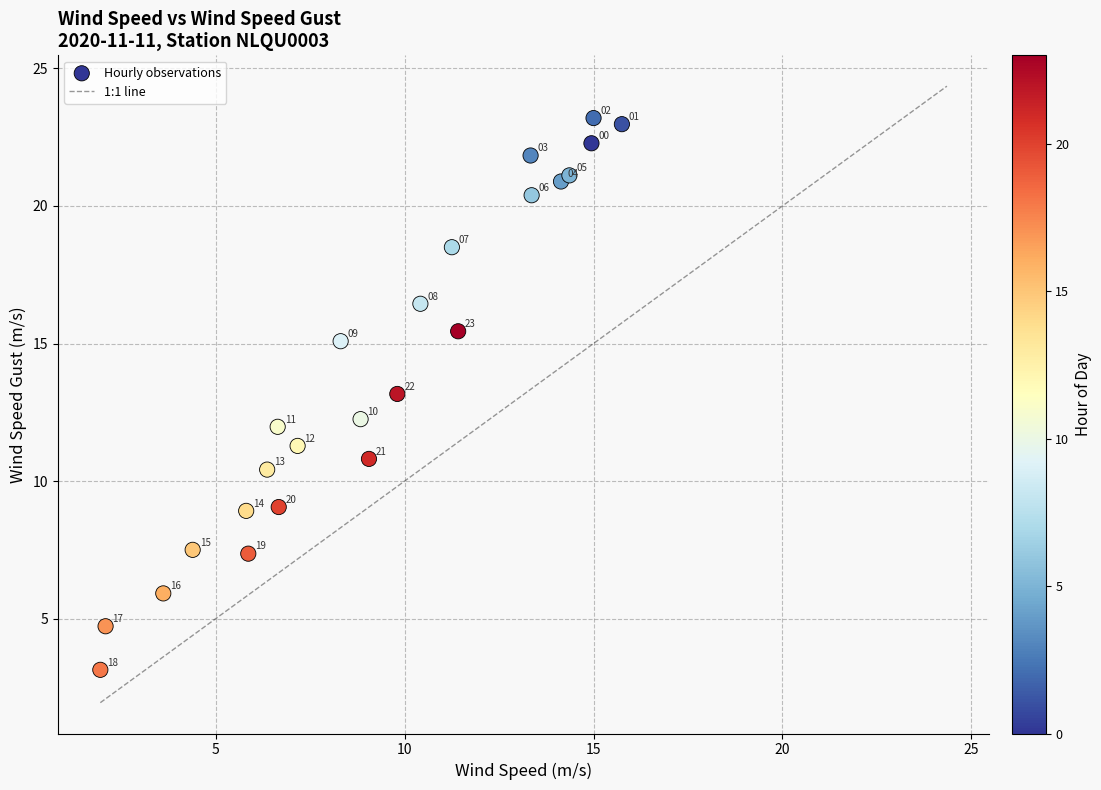

What Y value in the scatter plot is closest to 13?

13.2